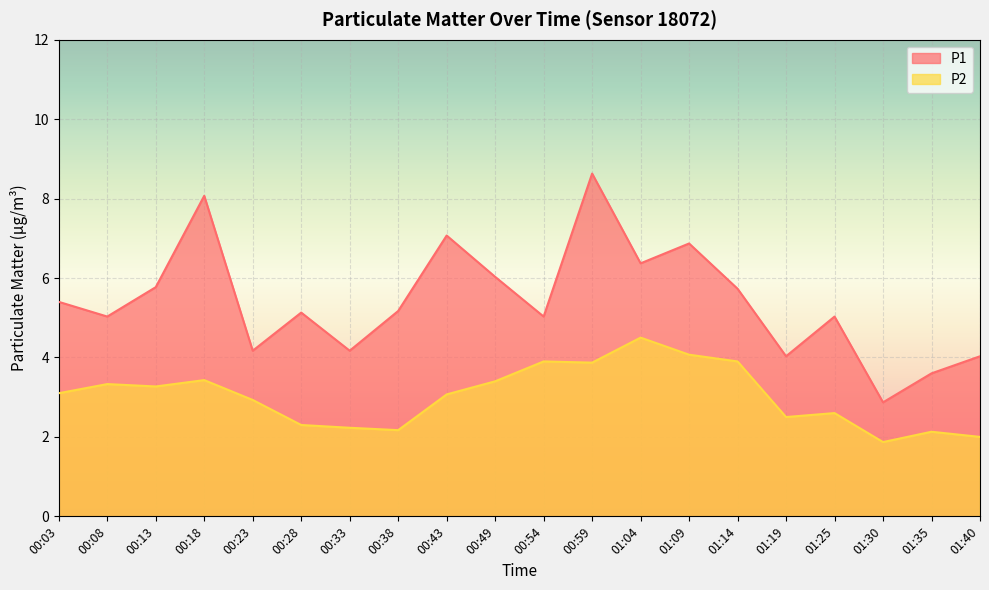

Which label corresponds to the largest value in the chart?

00:59